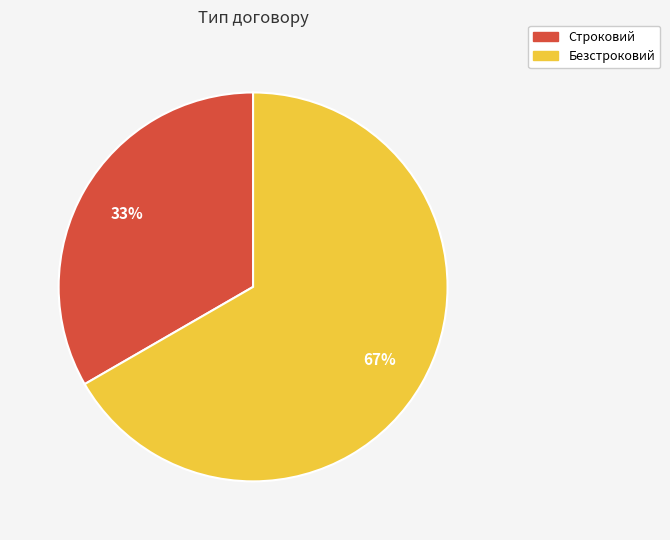

Approximately how many times larger is the value at Строковий compared to Безстроковий?

0.5